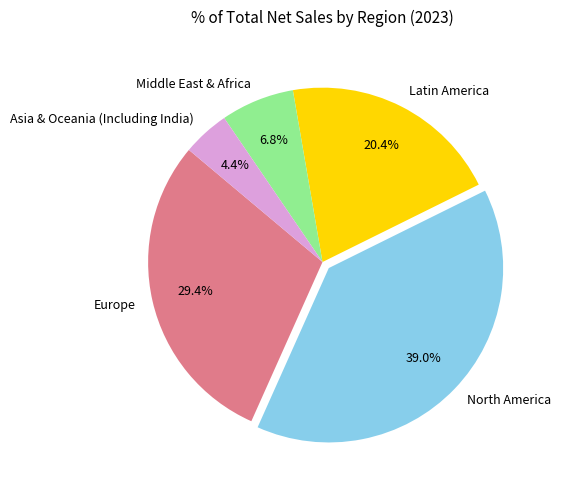

How many slices are in this pie chart?

5